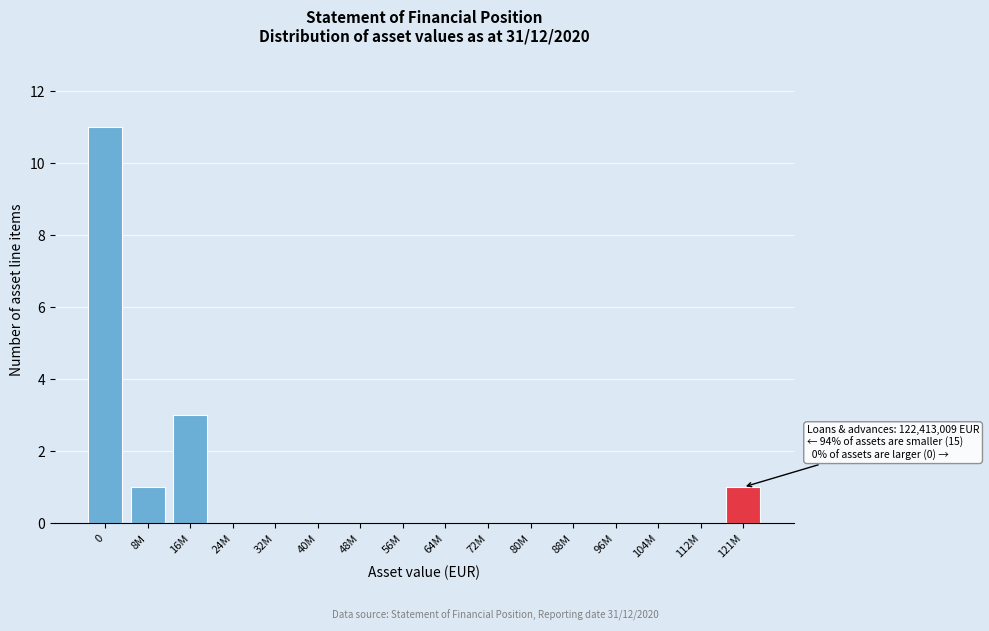

Reading left to right, extract all data points from this chart.

0=11	8M=1	16M=3	24M=0	32M=0	40M=0	48M=0	56M=0	64M=0	72M=0	80M=0	88M=0	96M=0	104M=0	112M=0	121M=1